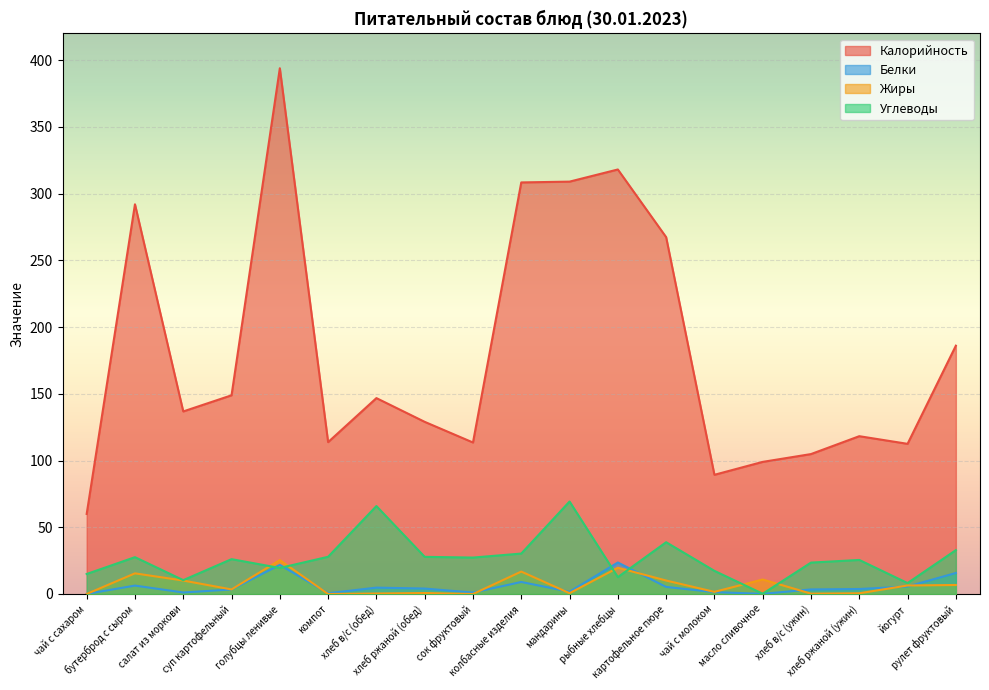

What is the minimum value for Калорийность?

60.0